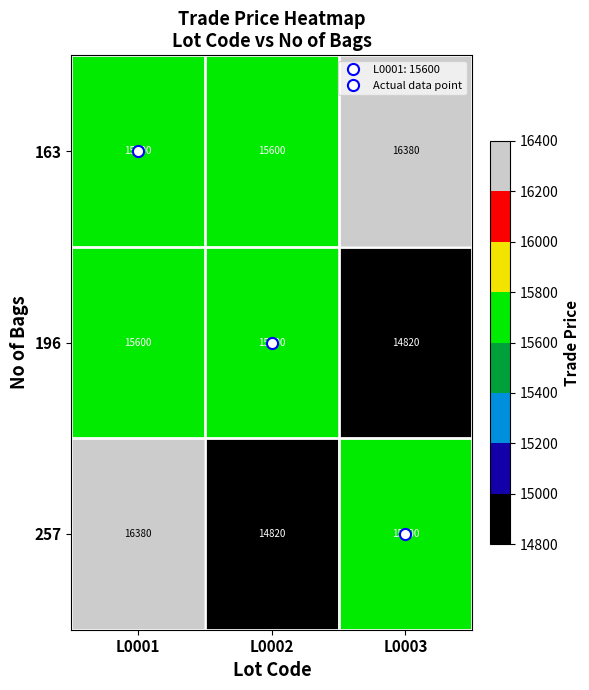

List the labels in order of 257 value, smallest first.

L0002, L0003, L0001